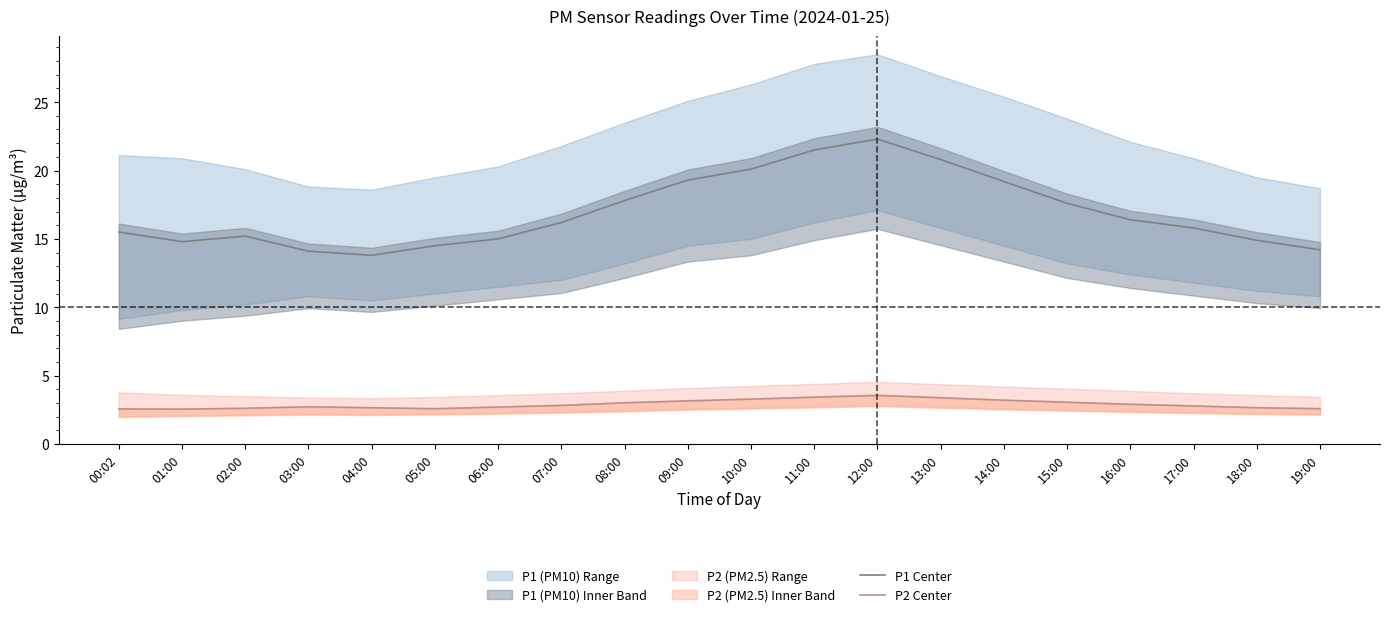

What is the spread (max minus min) of values at 13:00?

17.4